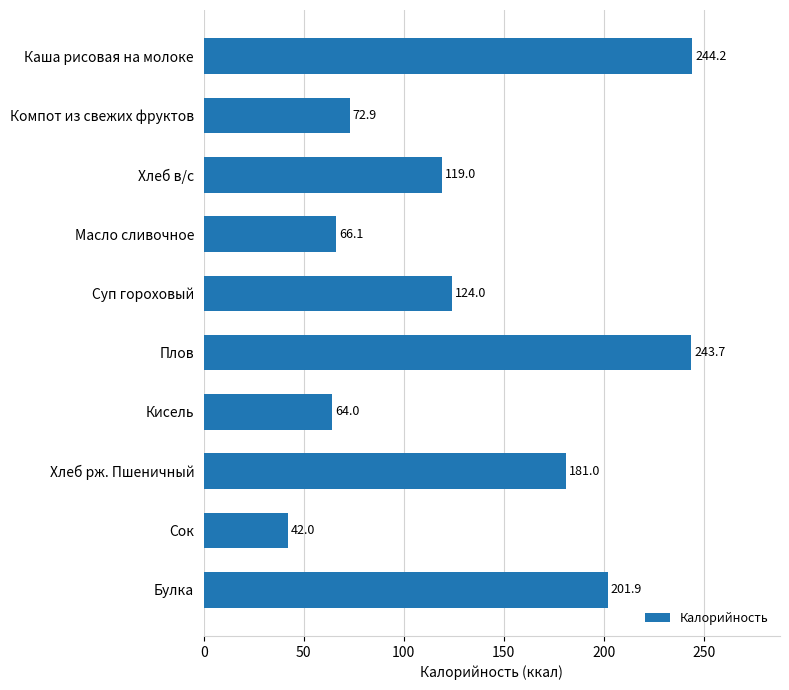

What is the sum of all values?

1358.8